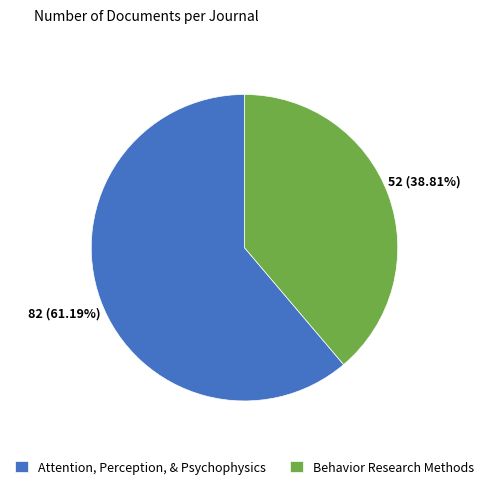

To the nearest percent, what is the average slice percentage?

50%